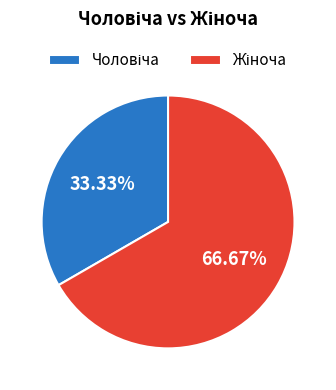

Is there a majority slice in this chart?

Yes